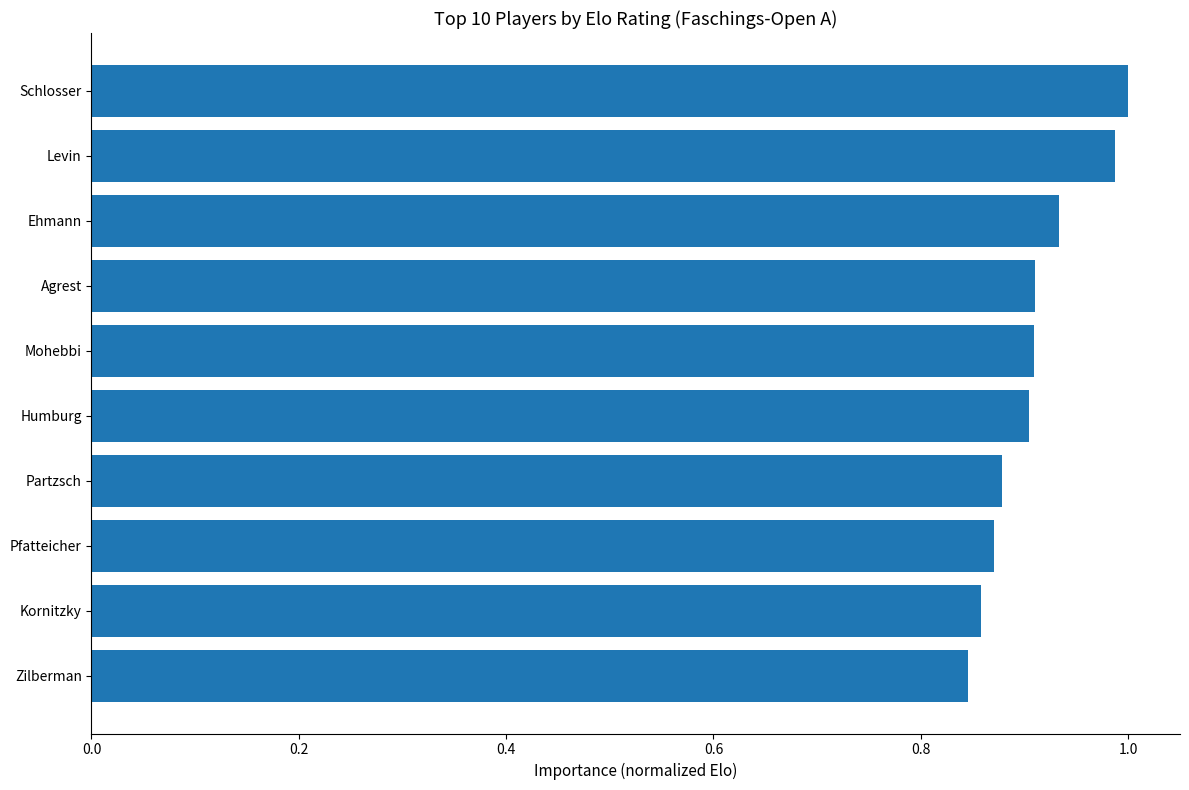

The value at Agrest is 1.3. True or false?

False